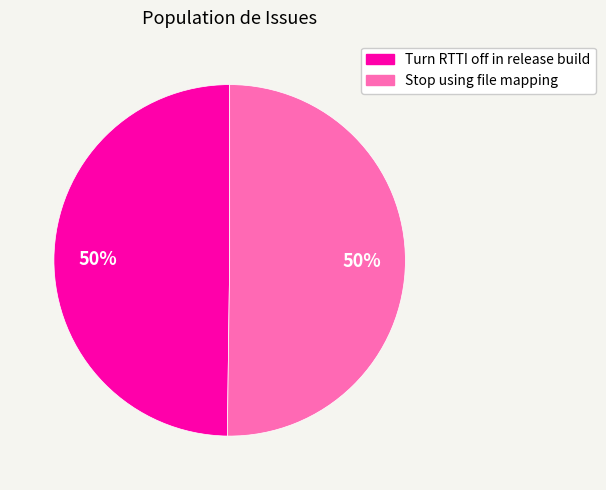

True or false: Stop using file mapping accounts for 62% of the total.

False